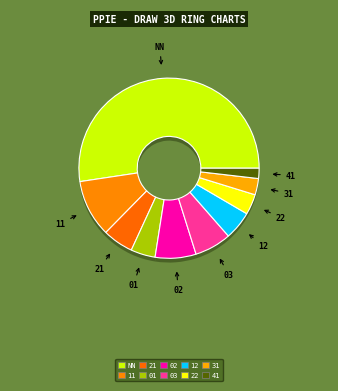

Is there any slice that represents more than half of the pie?

Yes